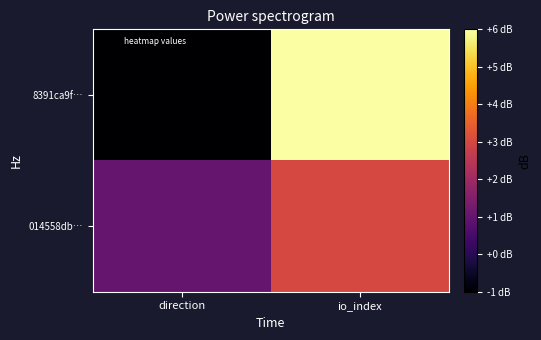

At which category is the sum across all series the highest?

io_index